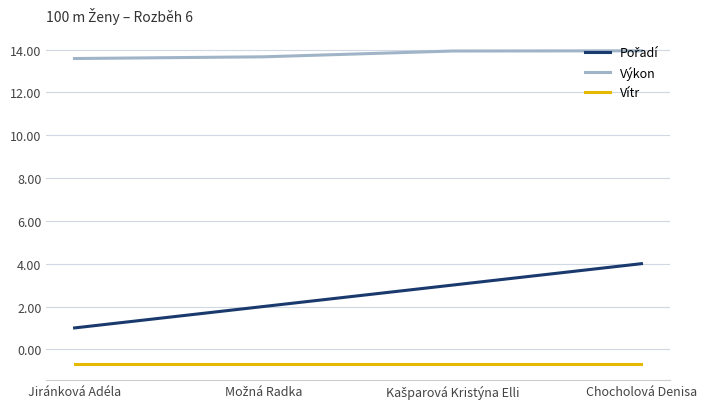

Which series has the largest total across all categories?

Výkon